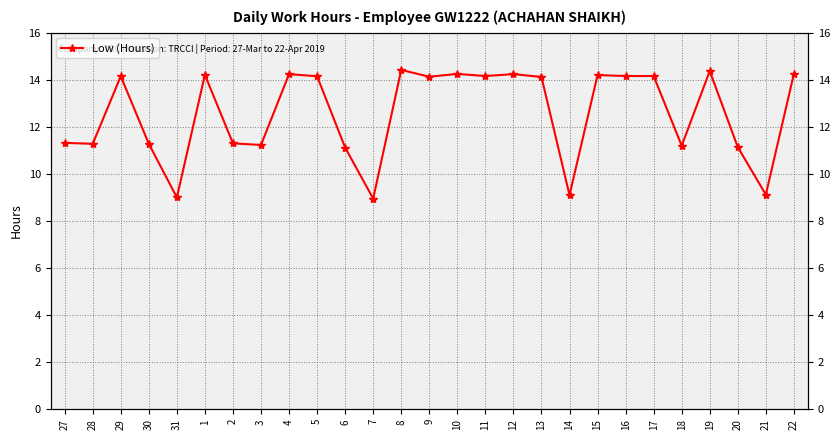

Is this an area chart (filled region under the line)?

No